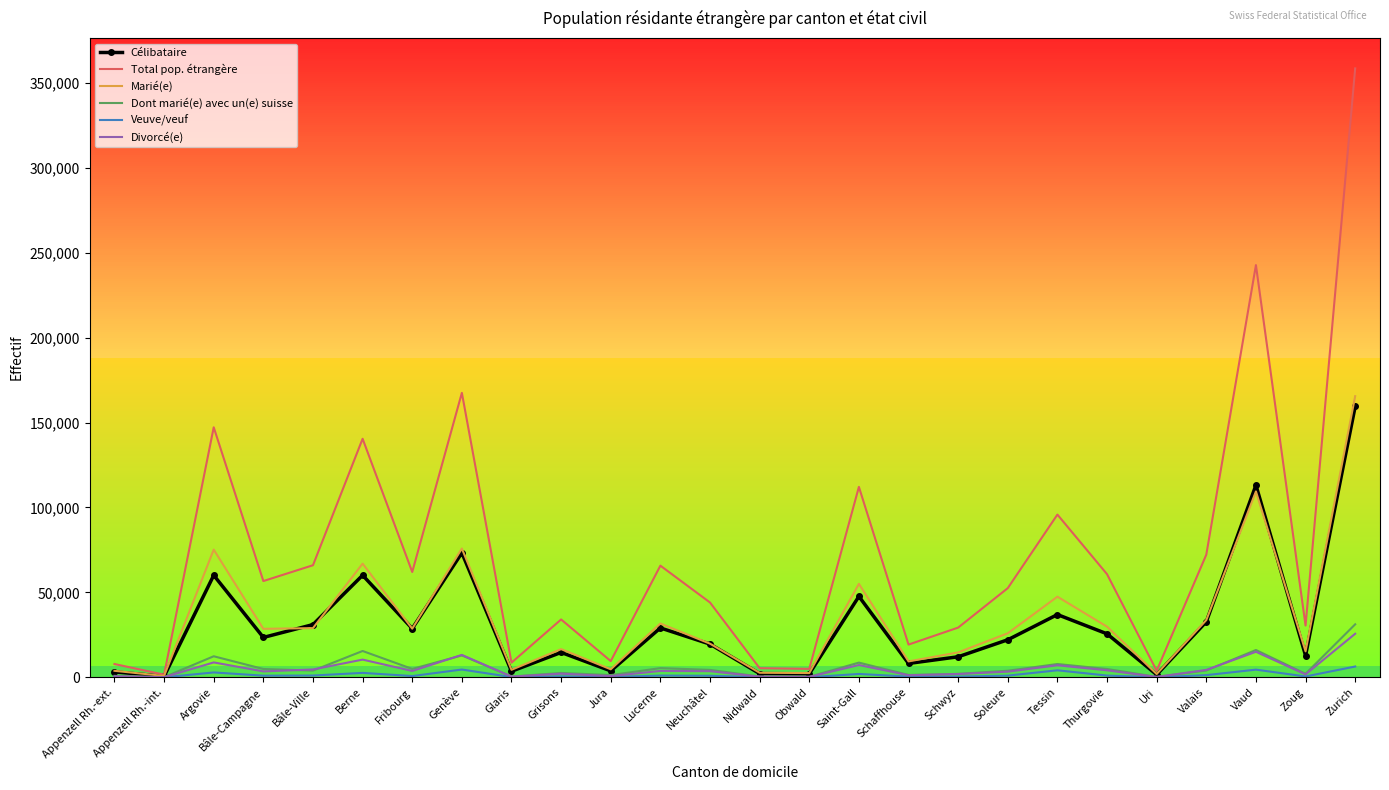

How many values in the Divorcé(e) series are below 3647?

13